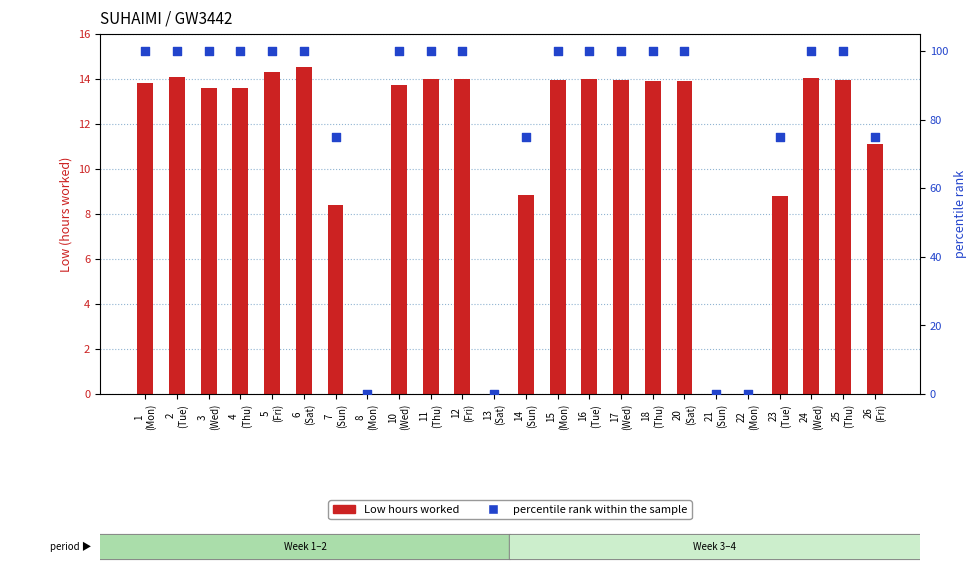

At how many categories does at least one series exceed 16?

20